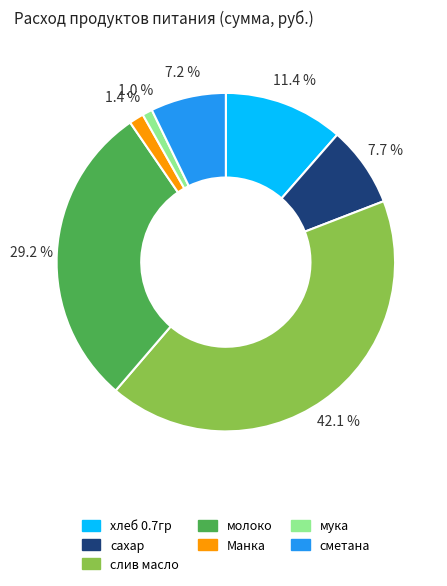

To the nearest percent, what is the difference between the largest and smallest slice percentages?

41%